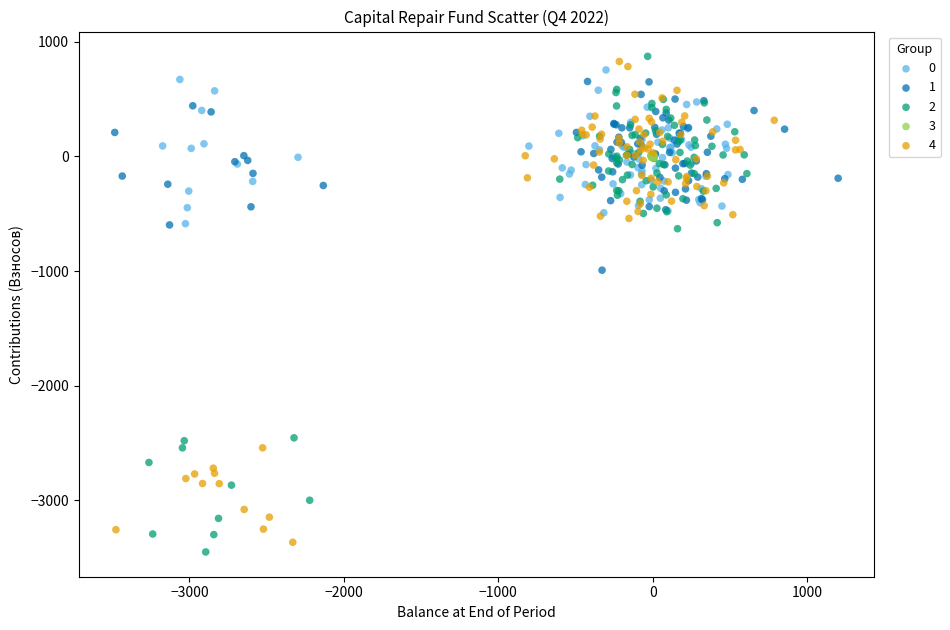

Which series reaches the minimum Y coordinate?

2